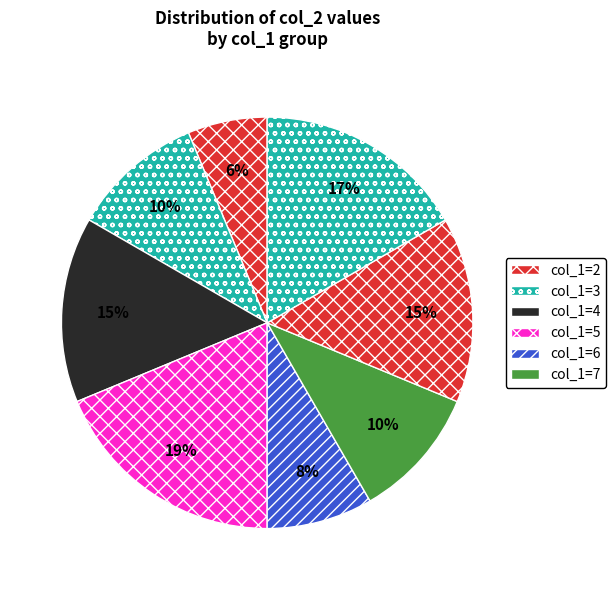

How many slices are in this pie chart?

8